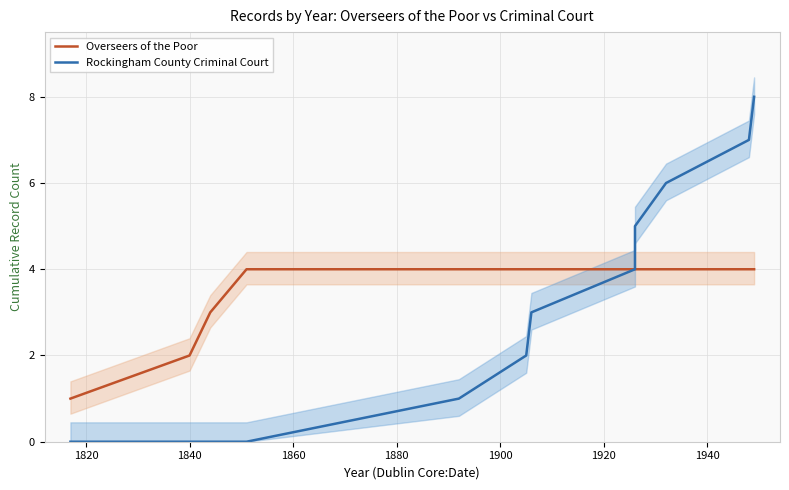

What is the label of the 3rd point from the left?

1840